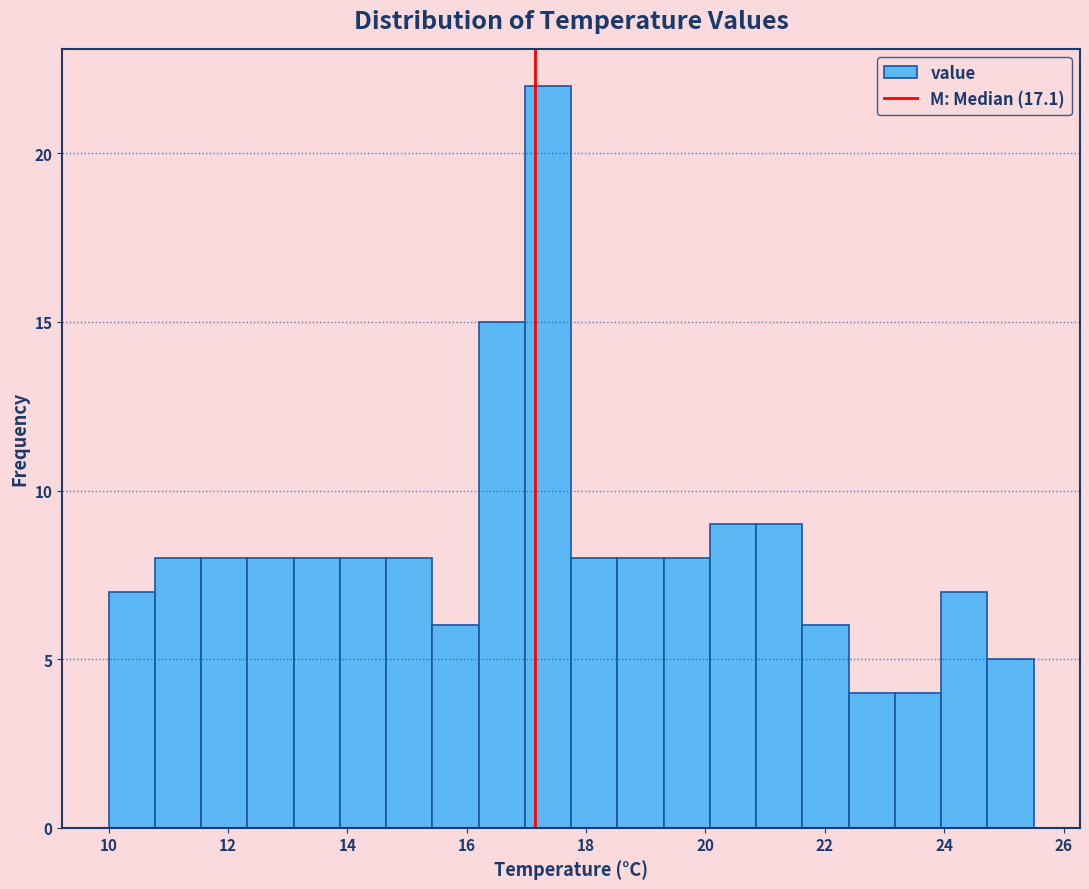

Read against the x-axis, roughly where is the centre of the tallest bar?

17.4